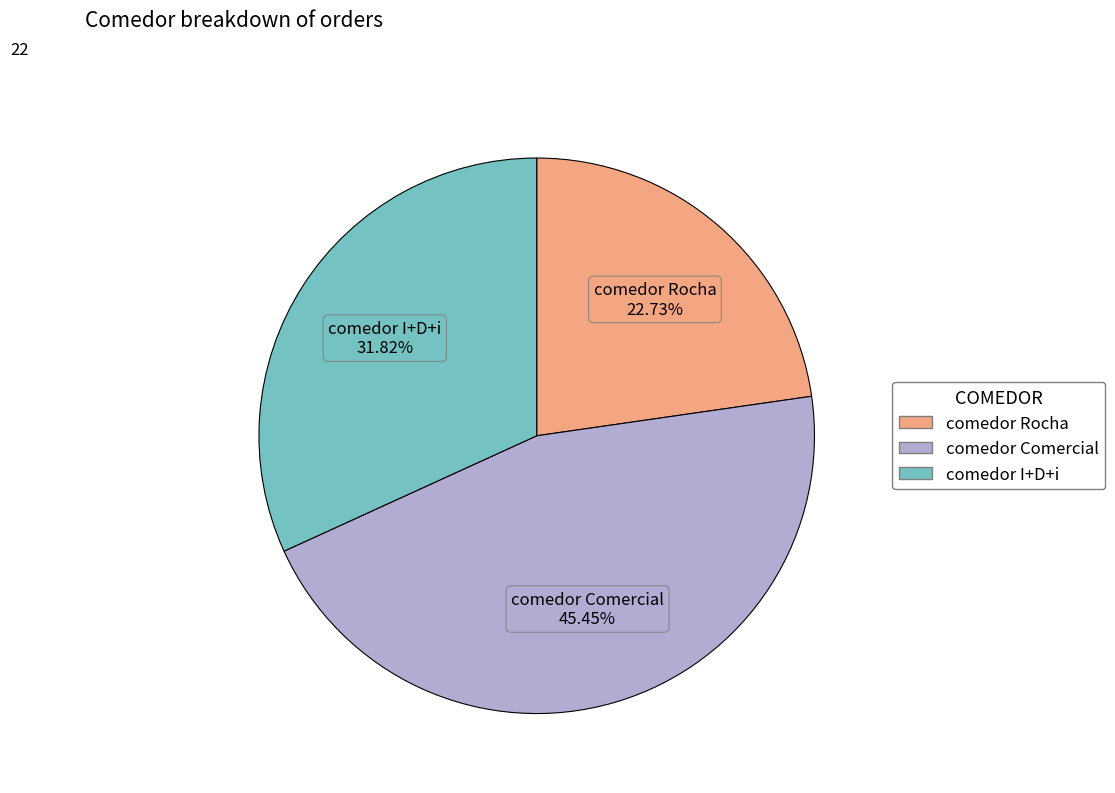

Combined, what portion of the pie is comedor Comercial and comedor Rocha?

68.2%